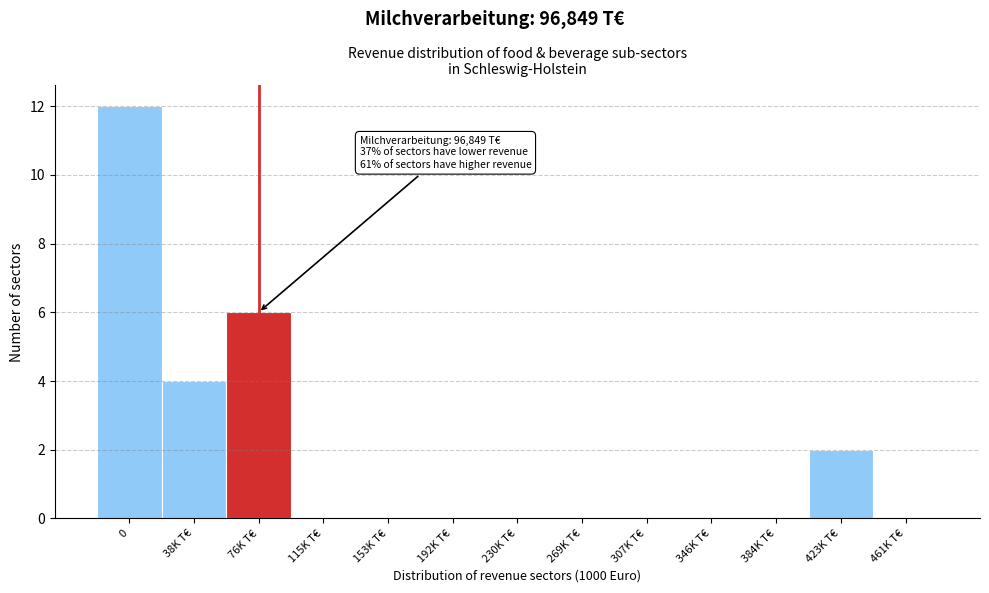

Reading right to left, transcribe all the data shown in this chart.

461K T€=0	423K T€=2	384K T€=0	346K T€=0	307K T€=0	269K T€=0	230K T€=0	192K T€=0	153K T€=0	115K T€=0	76K T€=6	38K T€=4	0=12